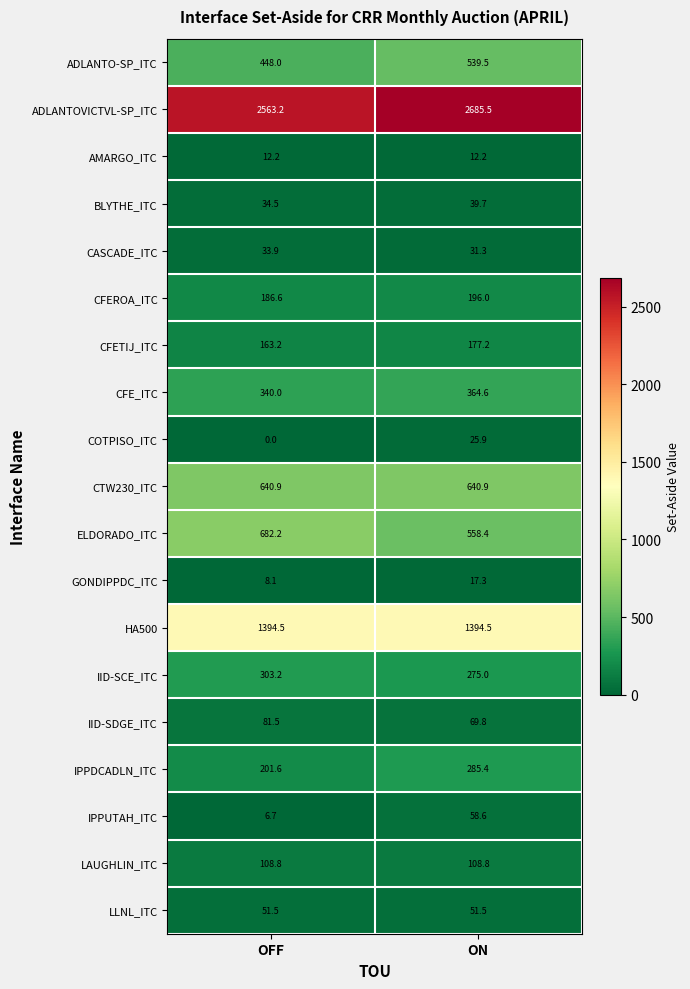

At which label is IID-SDGE_ITC closest to 75?

ON